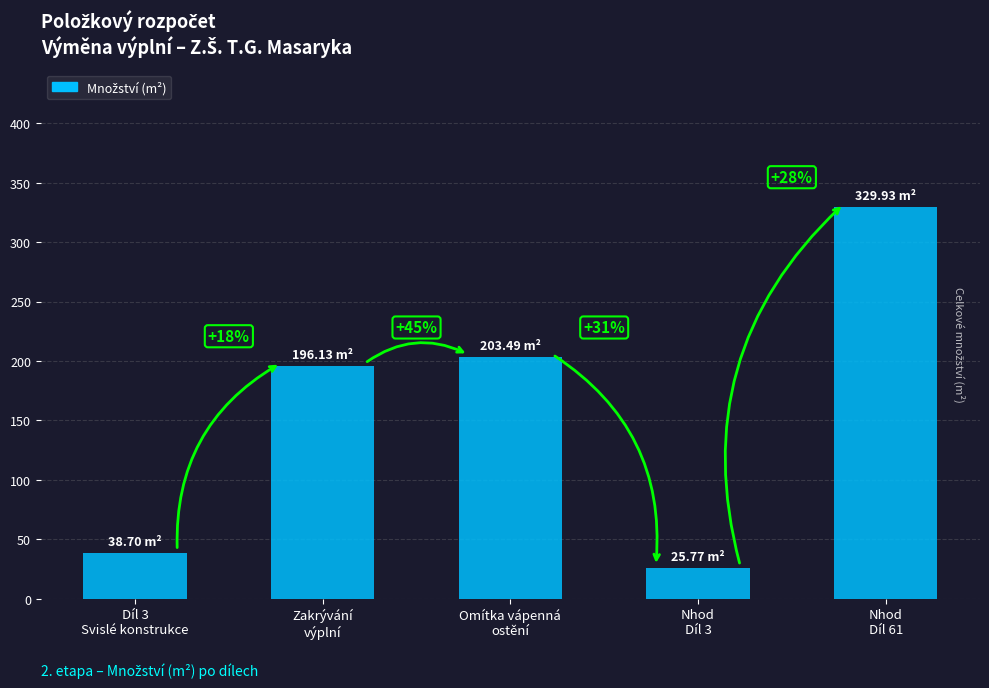

How many bars are there in total?

5